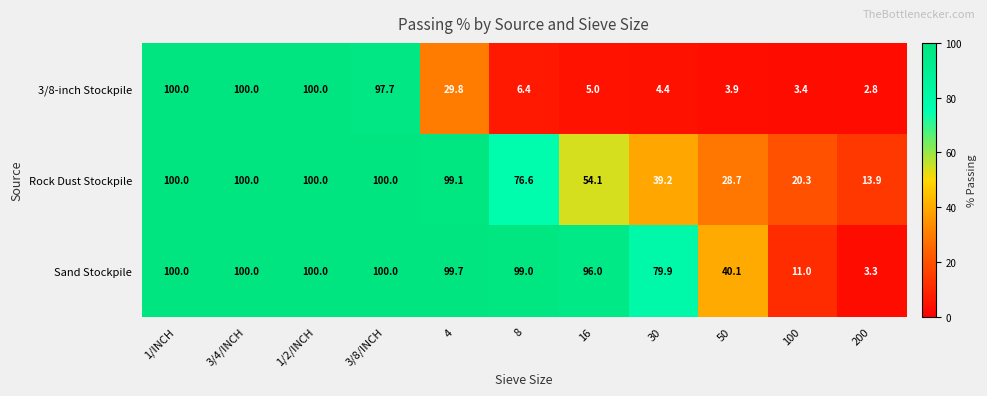

Where is 3/8-inch Stockpile nearest to the value 51?

4